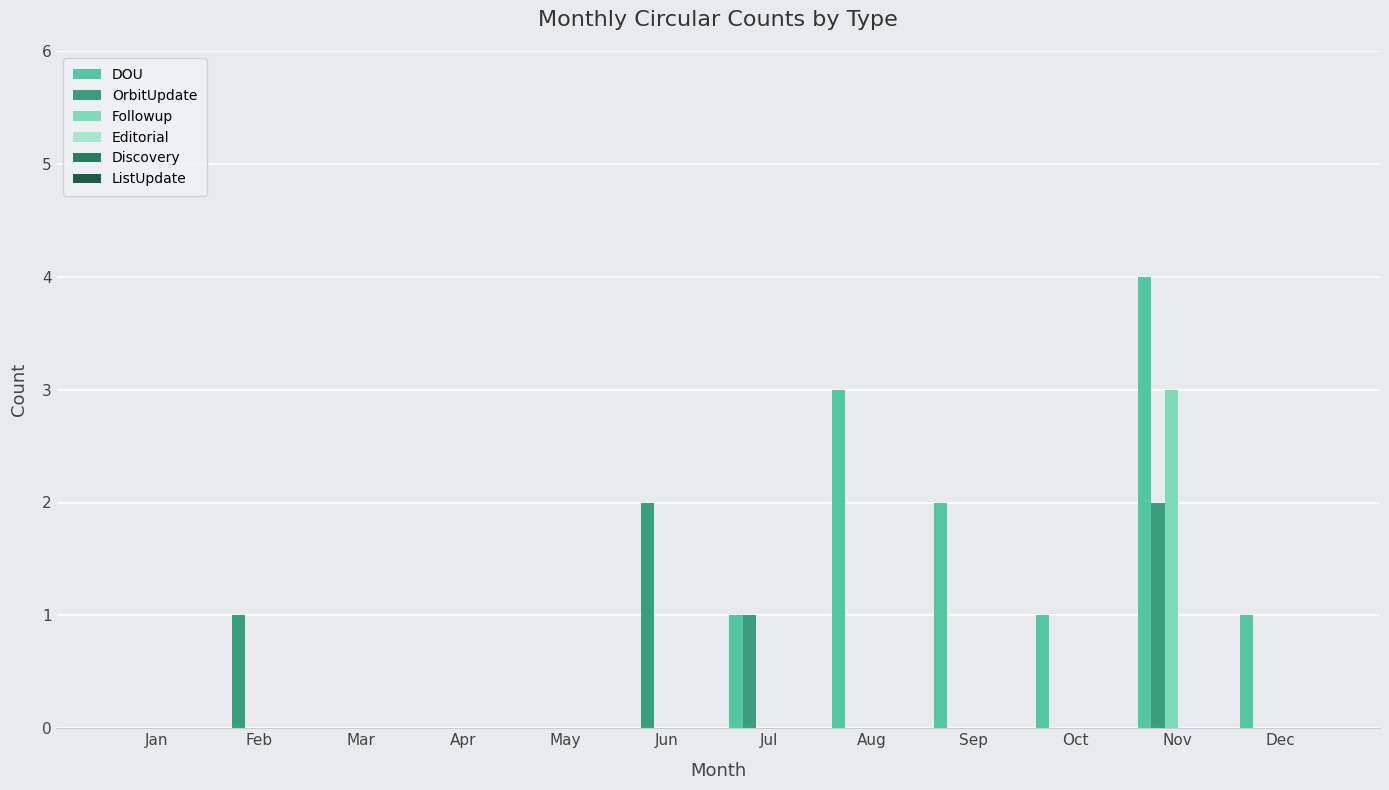

Which label corresponds to the largest value in the chart?

Nov